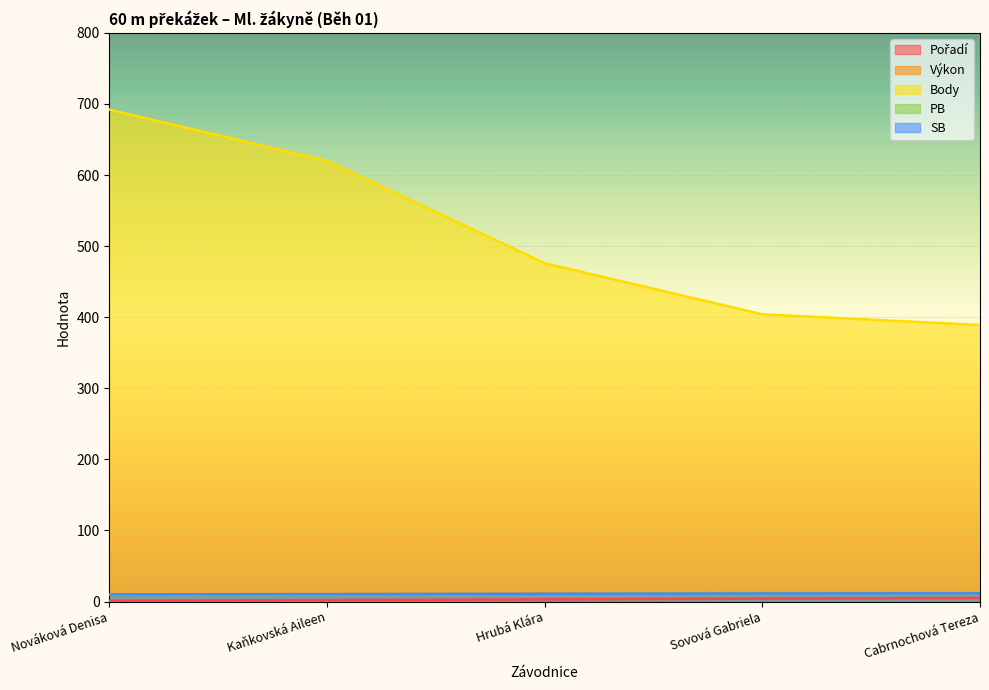

What position from the right is Nováková Denisa?

5